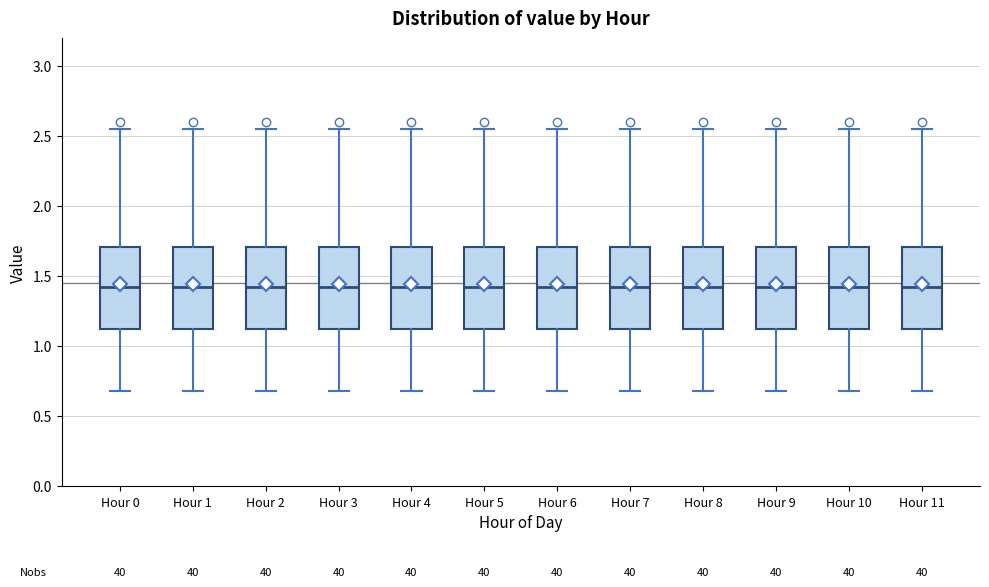

Where does the median line of the box for Hour 2 sit on the y-axis? The values are not printed on the chart, so give them approximately, as read against the axis.

1.40